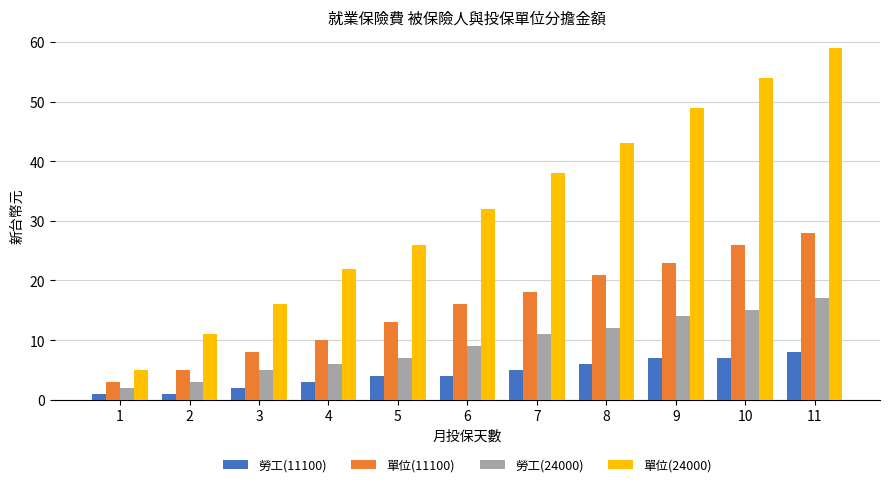

Is it true that 勞工(11100) equals 4 at 5?

True